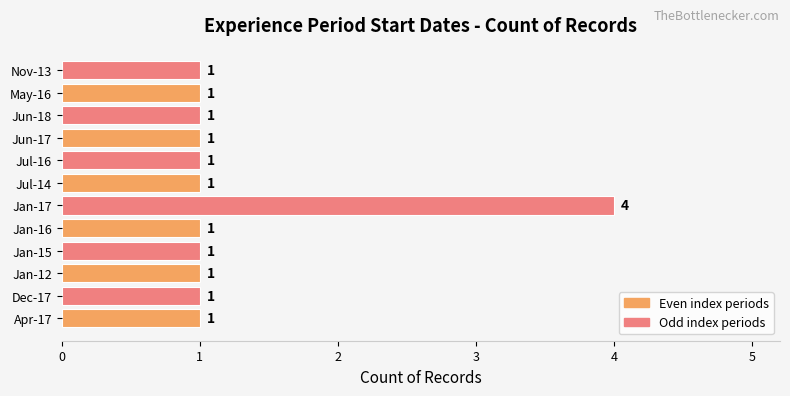

What is the change in value from Jan-17 to Jun-17?

-3